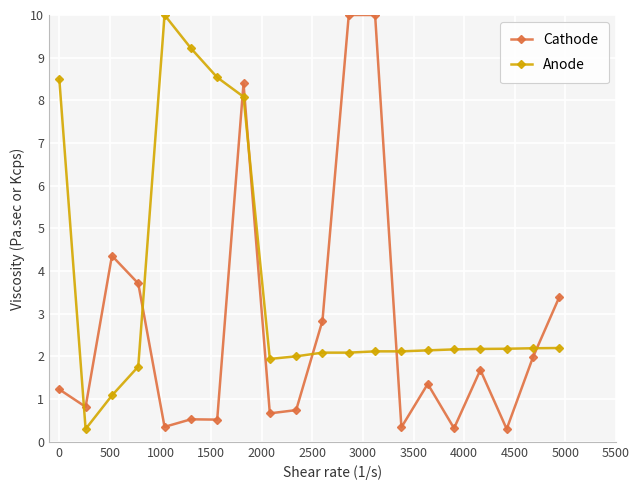

At how many categories does at least one series exceed 6?

7